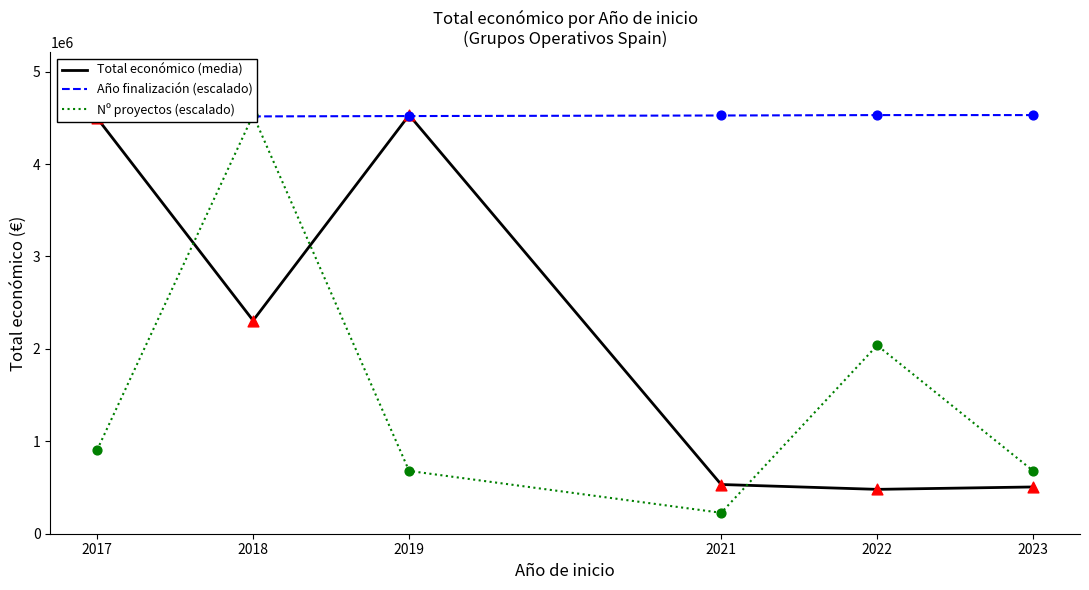

Which series has the largest Y range (max minus min)?

Nº proyectos (escalado)